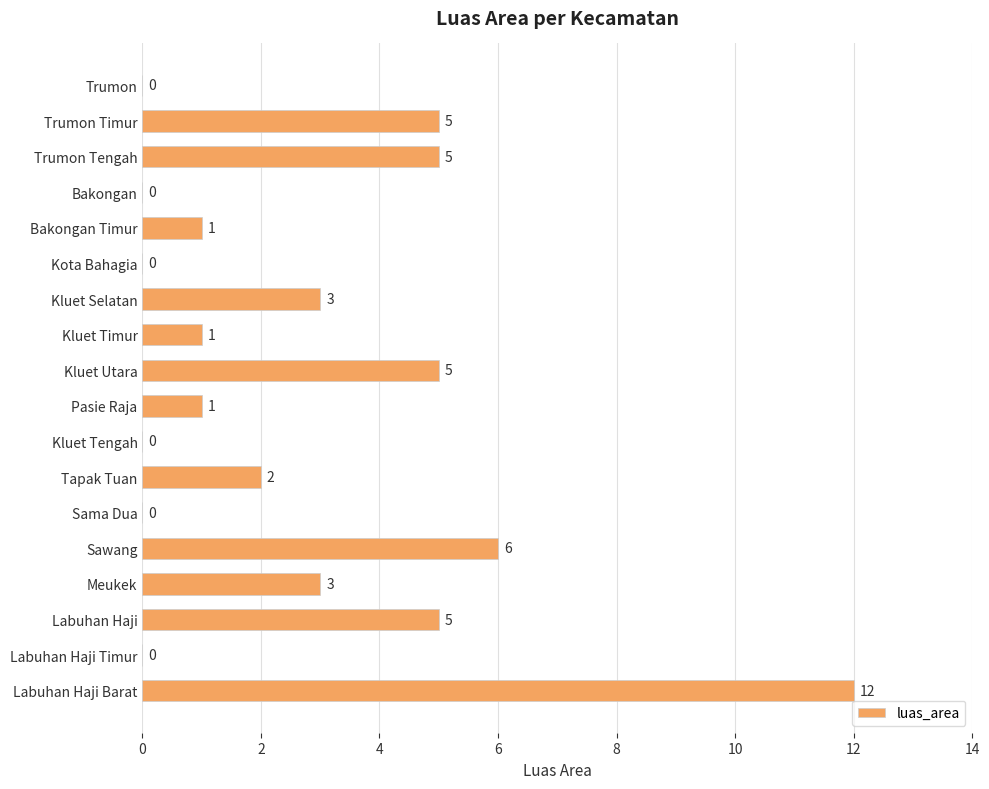

The value at Trumon is 0. True or false?

True